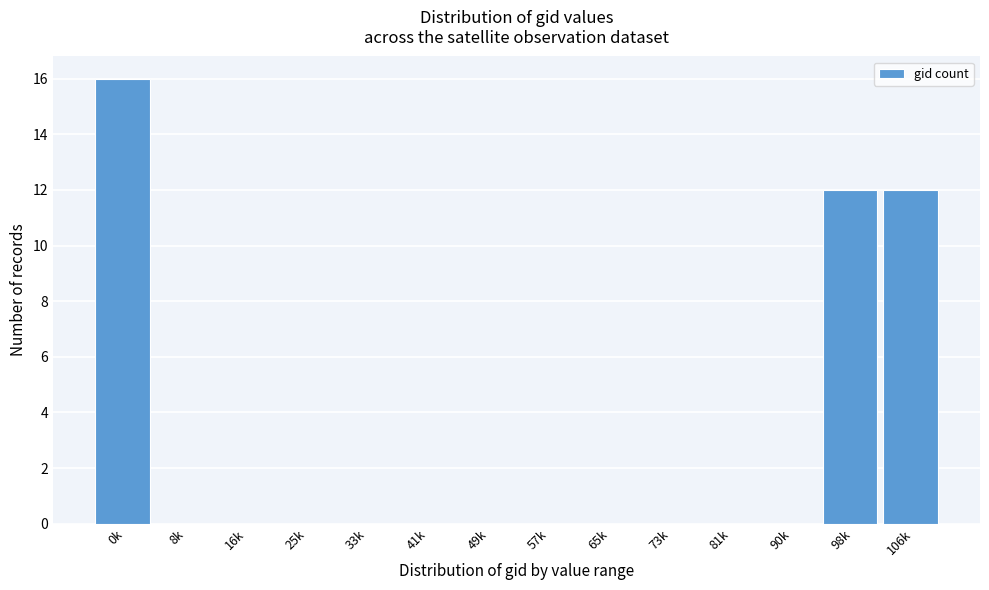

Reading left to right, extract all data points from this chart.

0k=16	8k=0	16k=0	25k=0	33k=0	41k=0	49k=0	57k=0	65k=0	73k=0	81k=0	90k=0	98k=12	106k=12